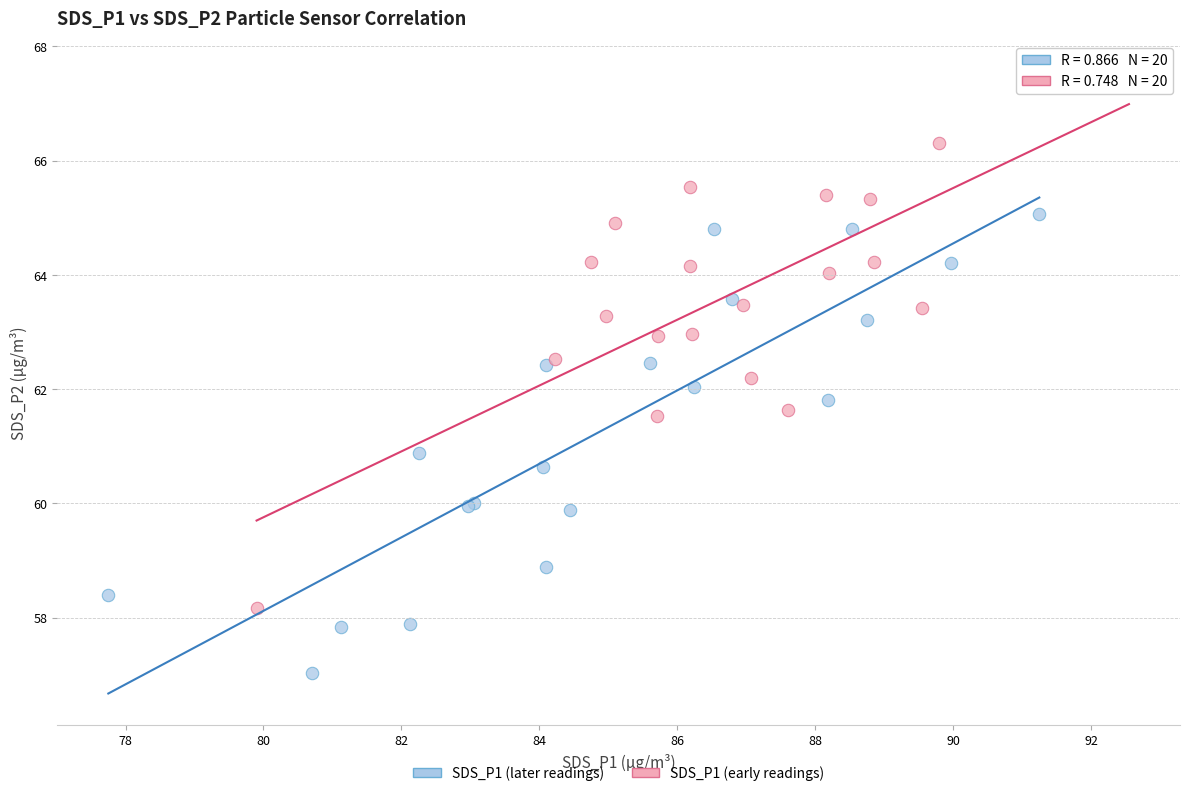

Which series has the largest Y range (max minus min)?

SDS_P1 (early readings)